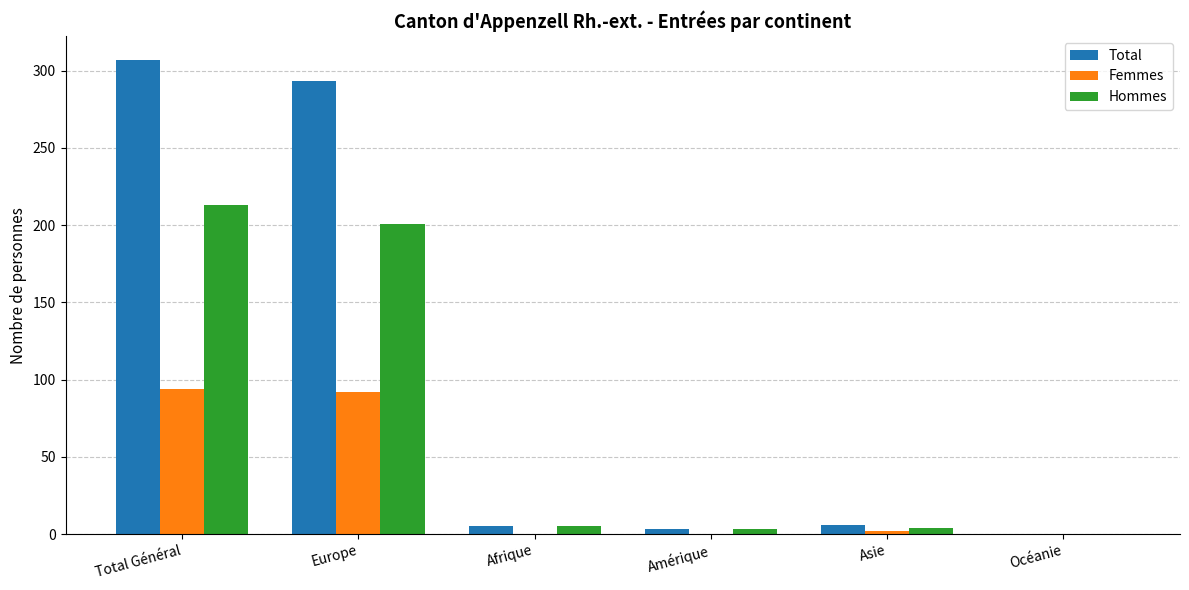

Is it true that Total equals 307 at Total Général?

True